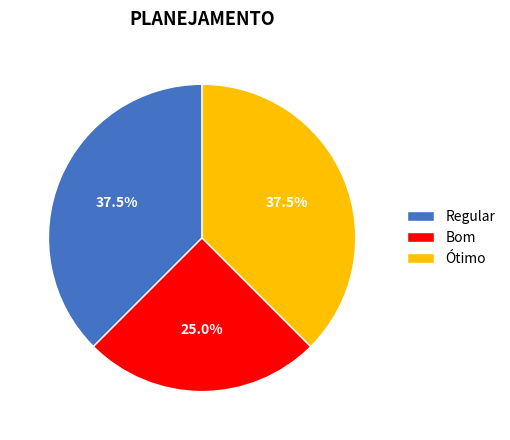

Which slice is the smallest?

Bom